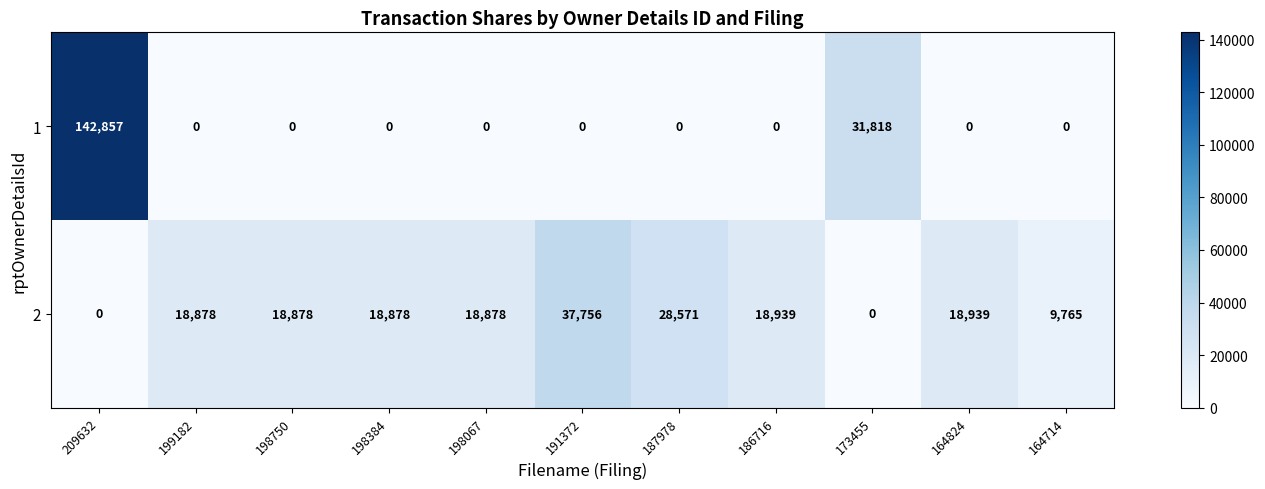

The 1 series shows 0 at 198067. True or false?

True